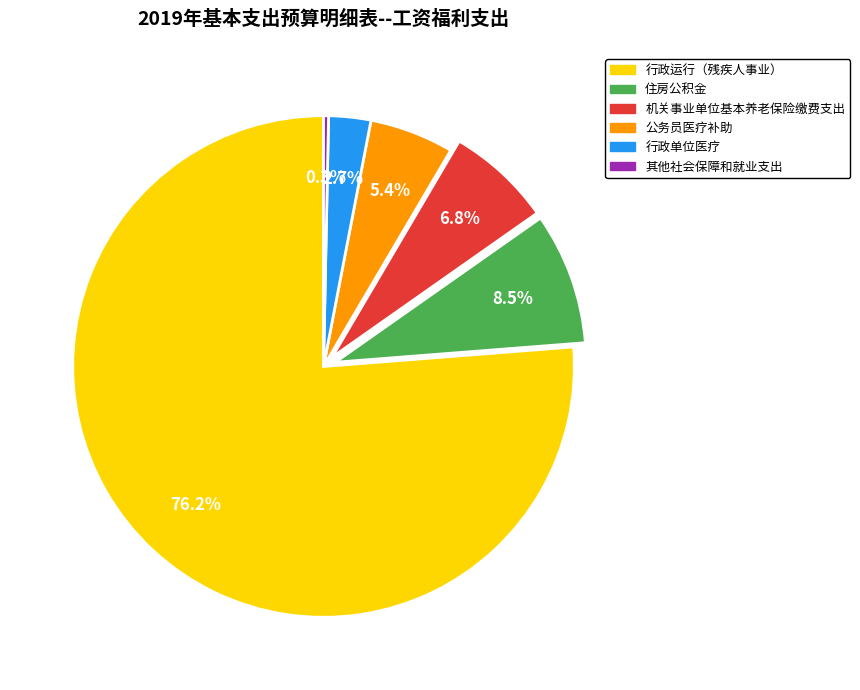

What is the smallest slice in the pie chart?

其他社会保障和就业支出